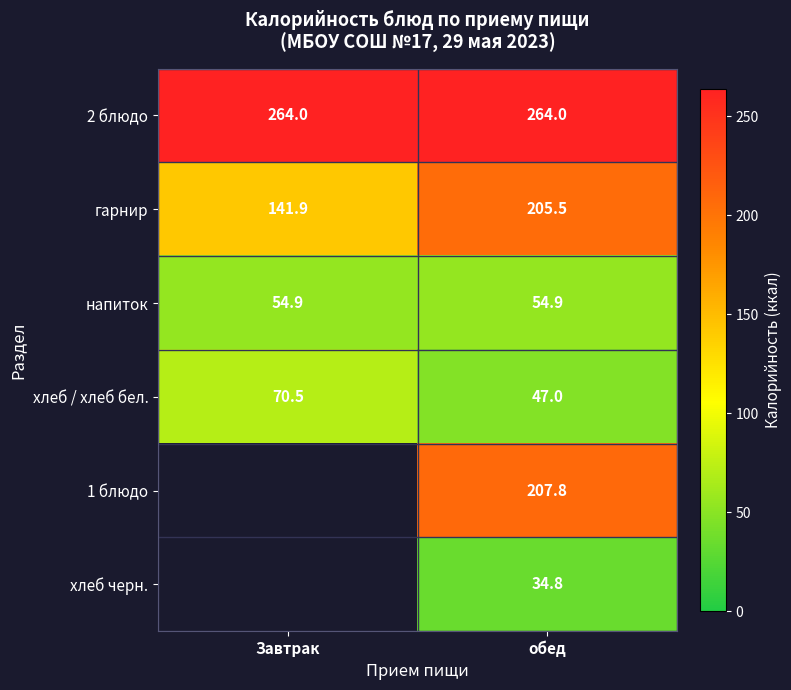

What is the difference between the highest and lowest values at обед?

229.2